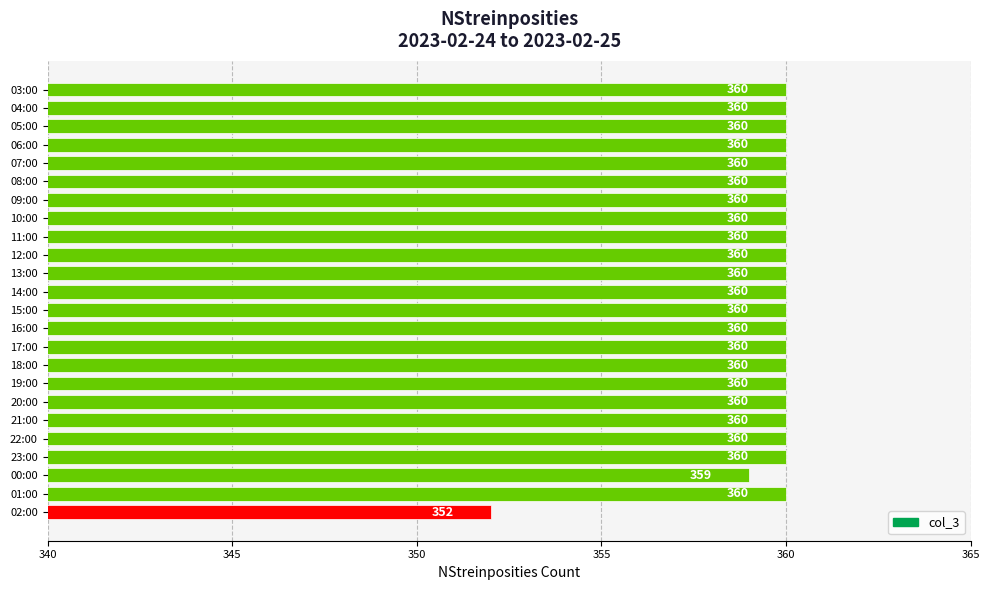

What position from the bottom is 08:00?

19